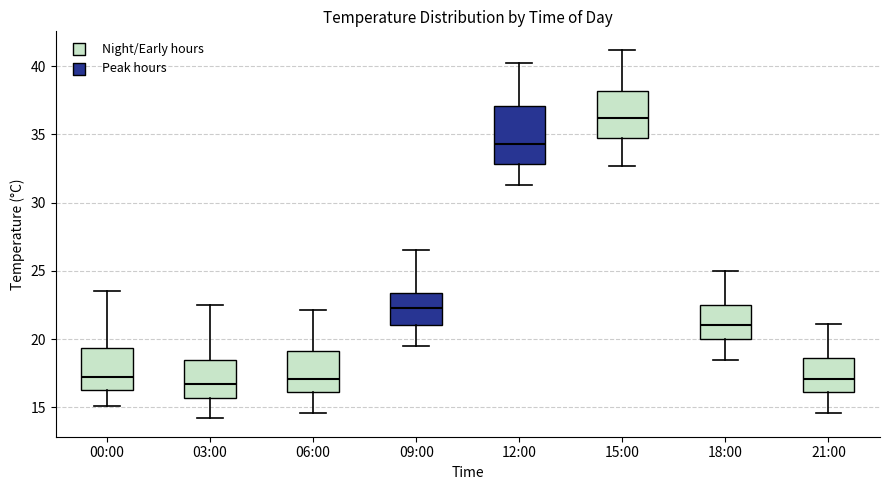

Comparing the boxes themselves (not the whiskers), which one is the tallest?

12:00